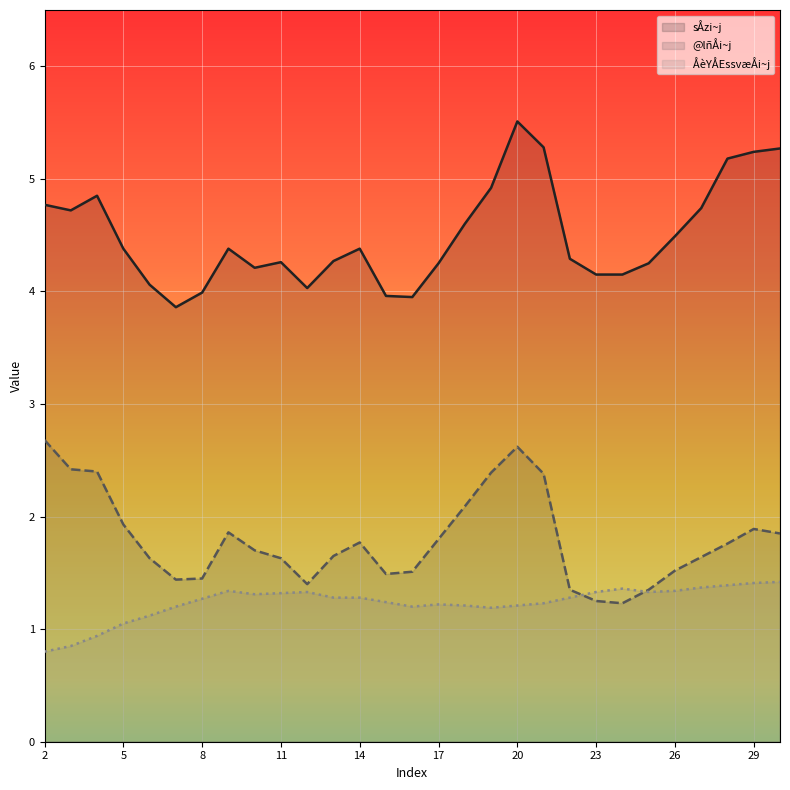

True or false: ÅèYÅEssvæÅi~j and @lñÅi~j cross at least once.

True